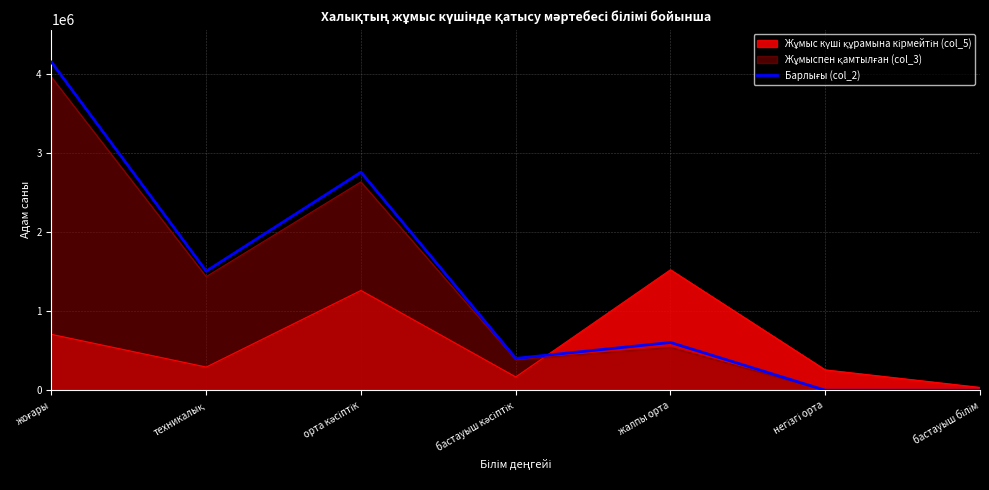

How many series are shown in this chart?

3